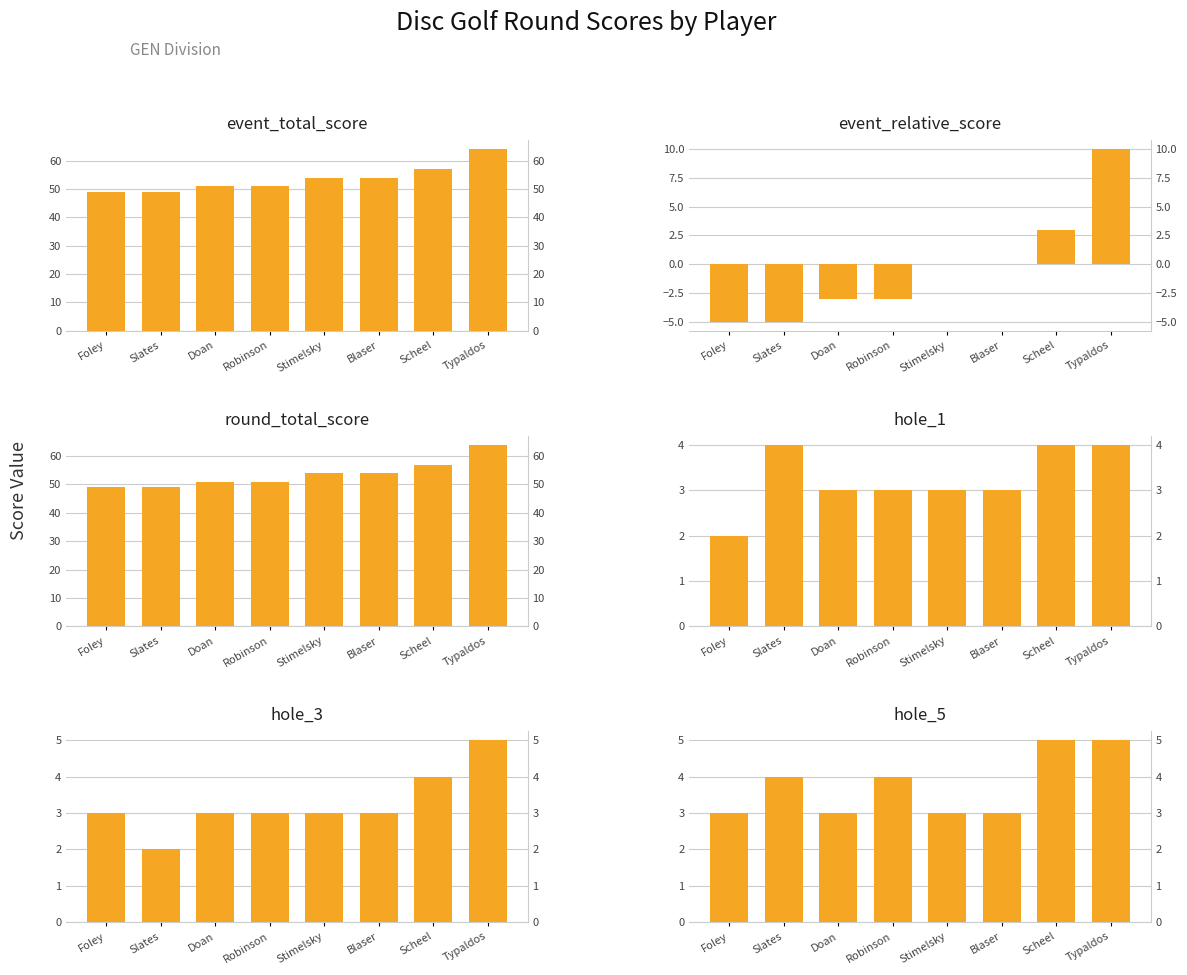

How many bars are there in total?

48